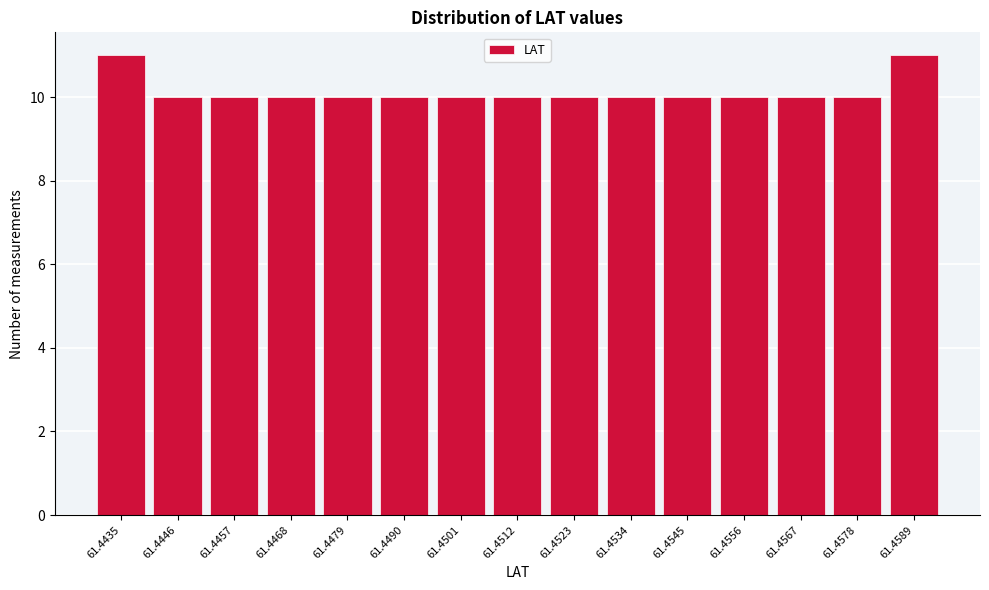

Reading left to right, transcribe all the data shown in this chart.

11	10	10	10	10	10	10	10	10	10	10	10	10	10	11